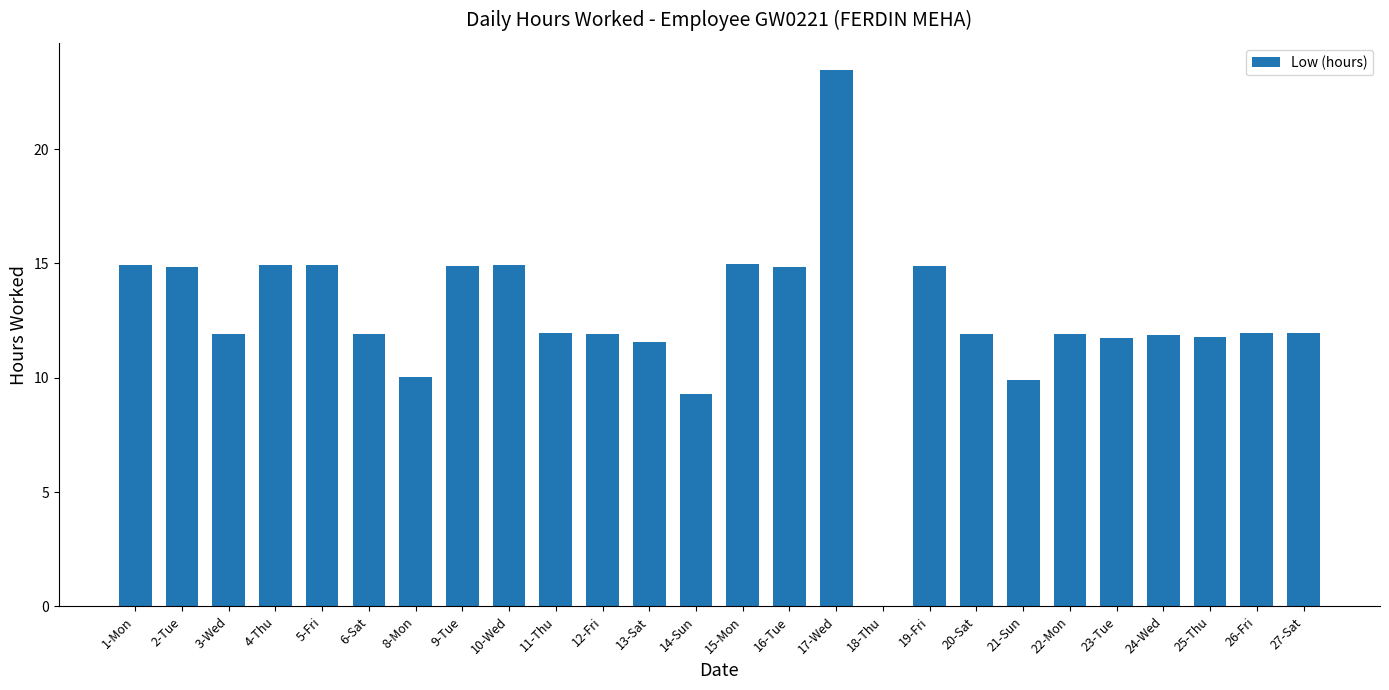

At which label does the data first exceed 11?

1-Mon